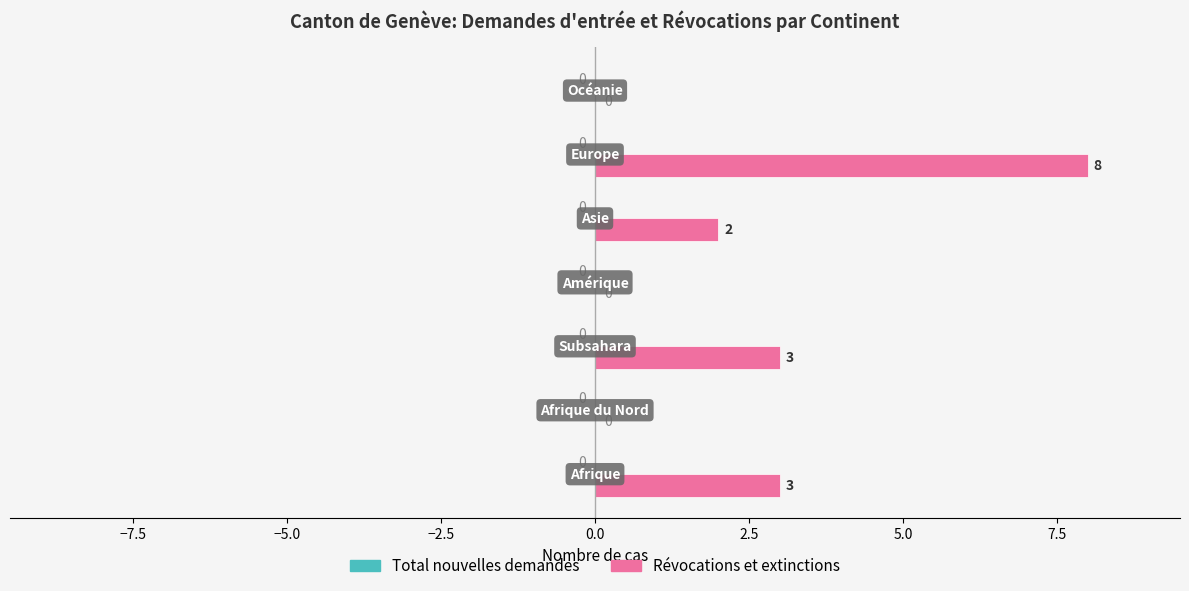

How many values are between 0 and 3?

6